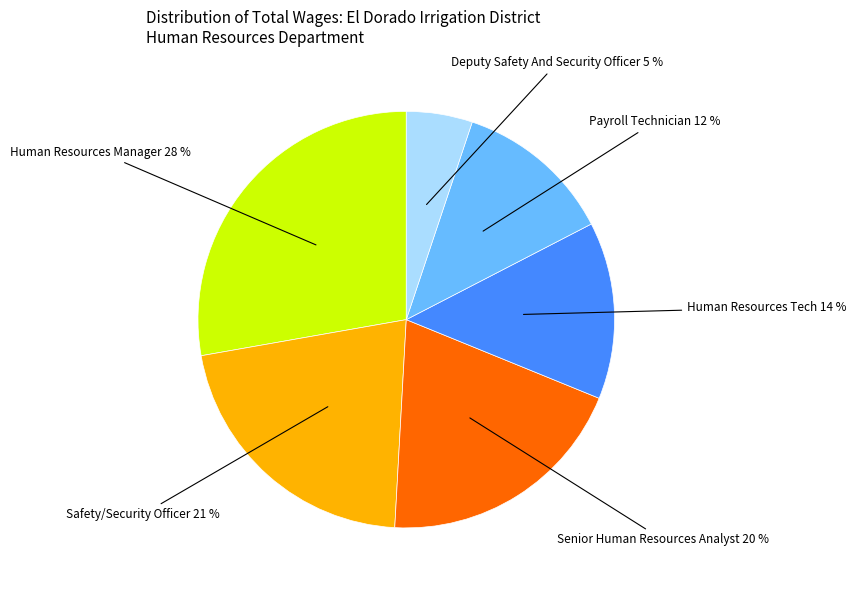

The Senior Human Resources Analyst slice represents 28% of the pie. True or false?

False